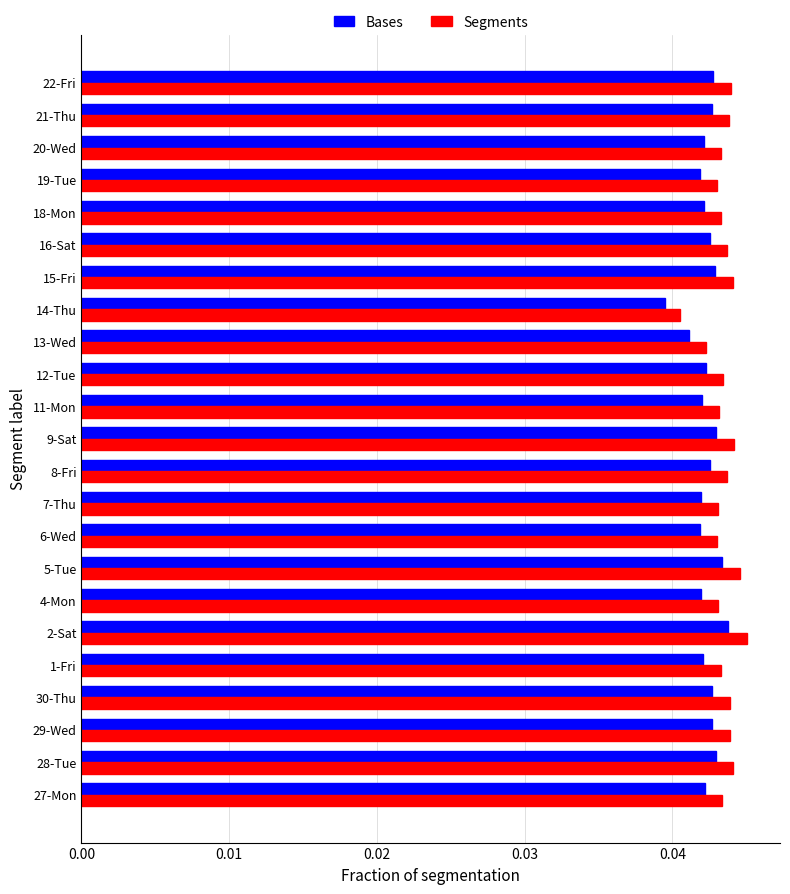

What is the sum of all Segments values?

1.0